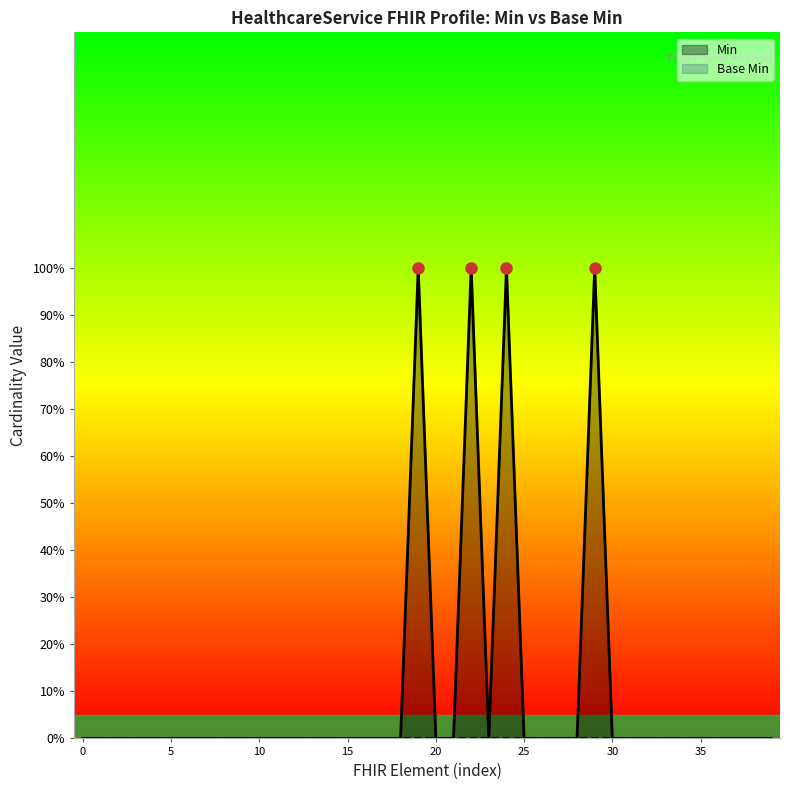

List the labels in order of value, smallest first.

HealthcareService, HealthcareService.id, HealthcareService.meta, HealthcareService.meta.id, HealthcareService.meta.extension, HealthcareService.meta.versionId, HealthcareService.meta.lastUpdated, HealthcareService.meta.source, HealthcareService.meta.profile, HealthcareService.meta.security, HealthcareService.meta.tag, HealthcareService.implicitRules, HealthcareService.language, HealthcareService.text, HealthcareService.contained, HealthcareService.extension, HealthcareService.modifierExtension, HealthcareService.identifier, HealthcareService.identifier.id, HealthcareService.identifier.type, HealthcareService.identifier.system, HealthcareService.identifier.period, HealthcareService.active, HealthcareService.providedBy, HealthcareService.category, HealthcareService.type, HealthcareService.location, HealthcareService.name, HealthcareService.comment, HealthcareService.extraDetails, HealthcareService.photo, HealthcareService.telecom, HealthcareService.coverageArea, HealthcareService.serviceProvisionCode, HealthcareService.eligibility, HealthcareService.eligibility.id, HealthcareService.identifier.use, HealthcareService.identifier.value, HealthcareService.identifier.assigner, HealthcareService.specialty